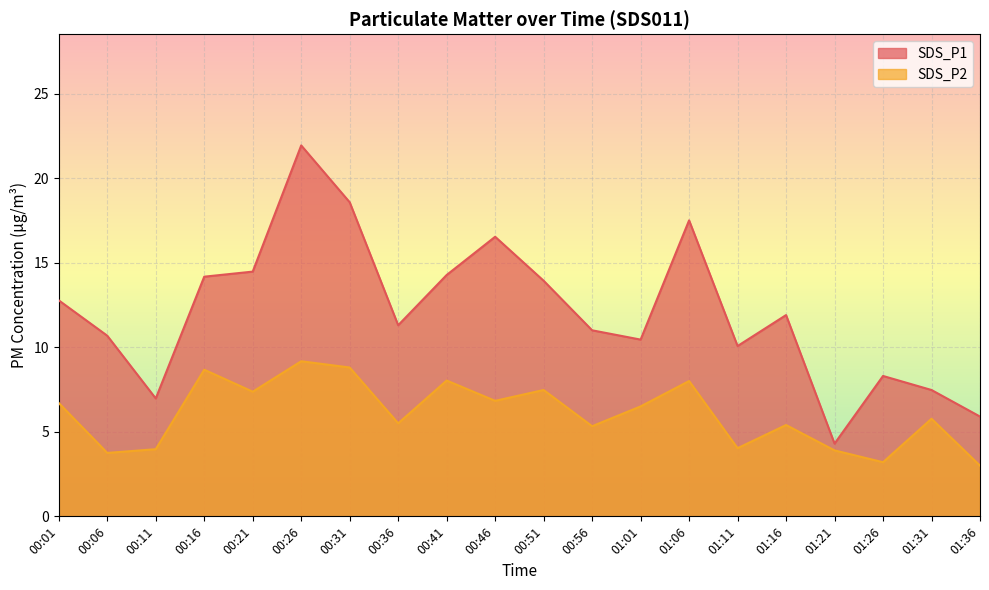

At which label does SDS_P1 reach its minimum?

01:21